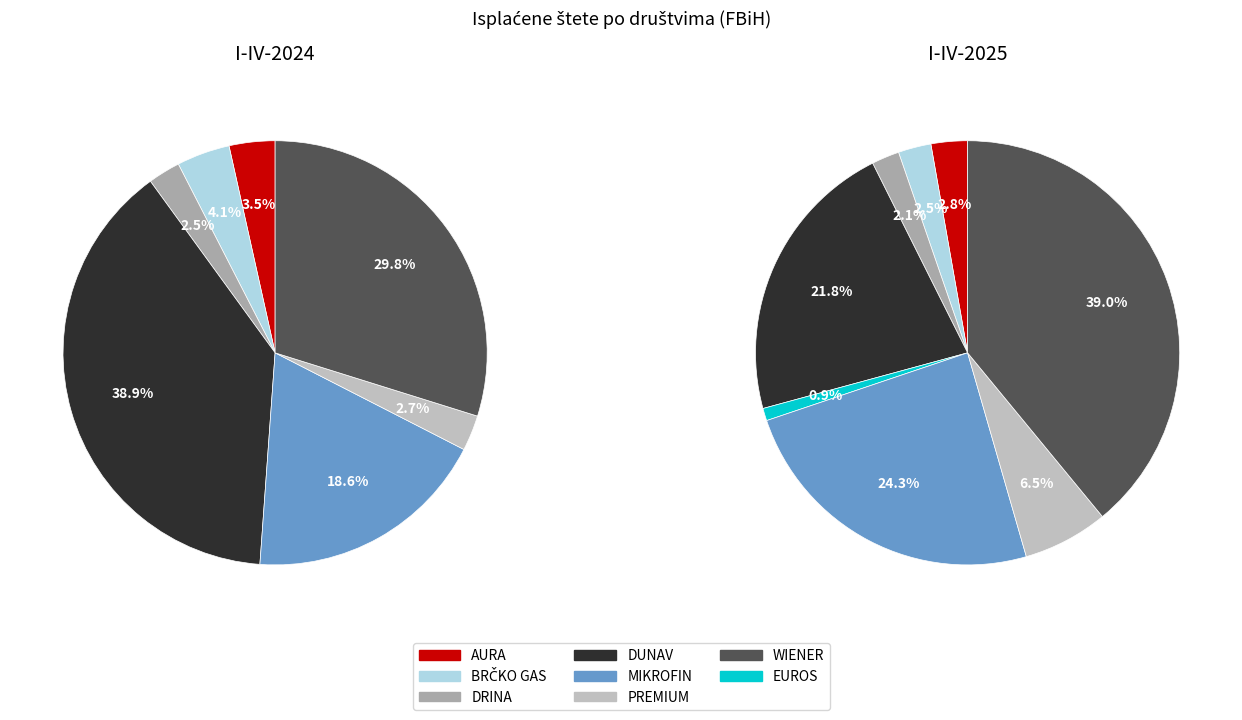

True or false: EUROS accounts for 1% of the total.

True